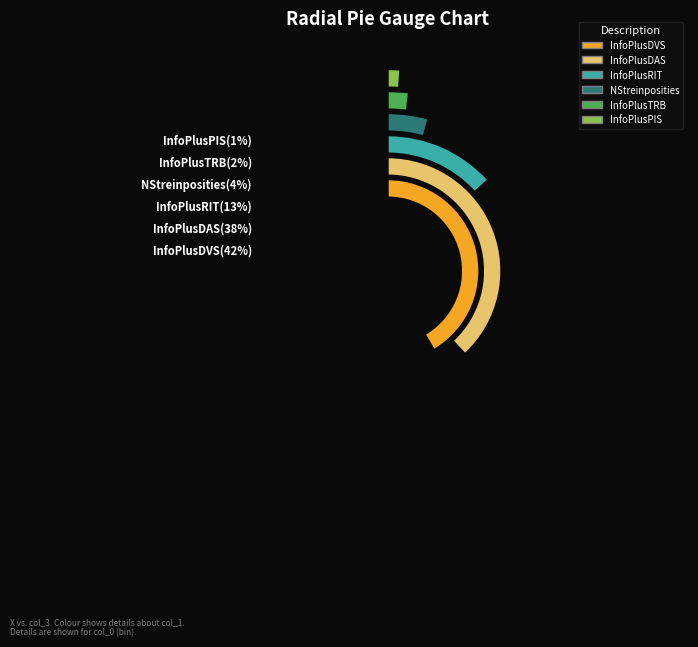

True or false: InfoPlusPIS accounts for 1% of the total.

True